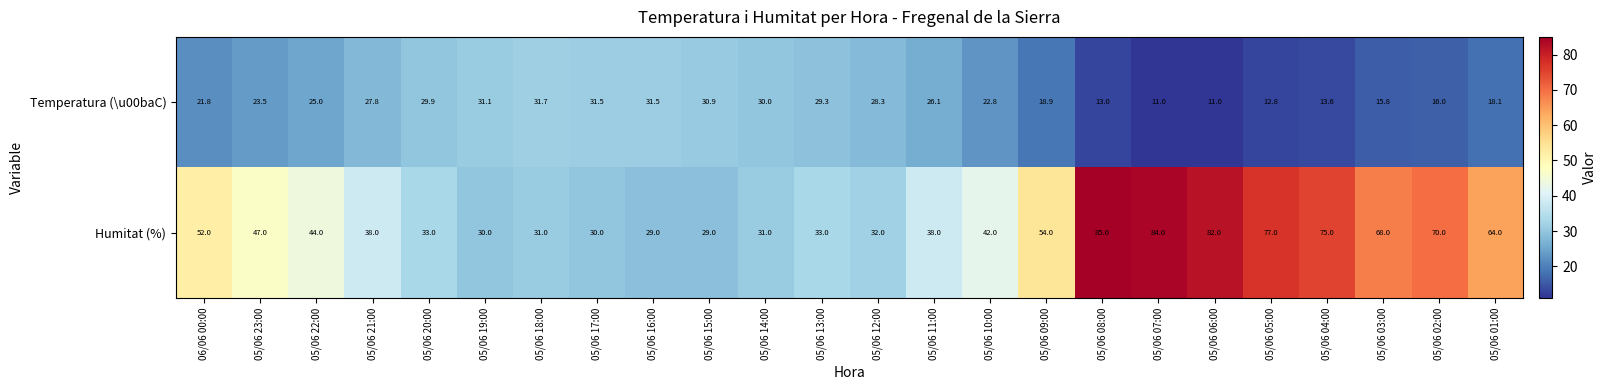

At which category is the sum across all series the highest?

05/06 08:00